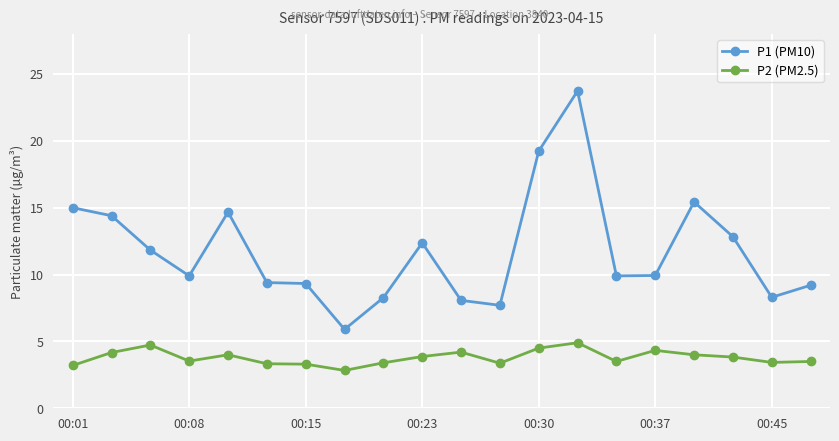

How many values in the P2 (PM2.5) series exceed 3?

19